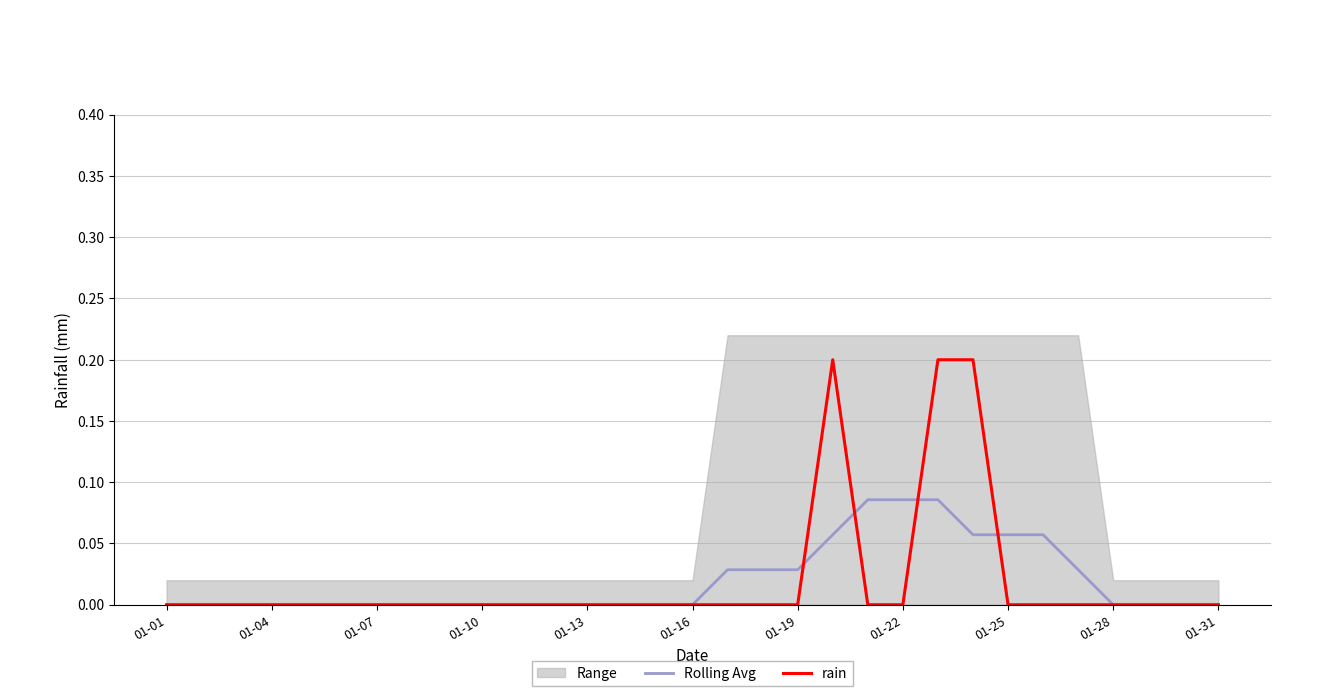

True or false: rain has more than 1 interior local peaks.

False